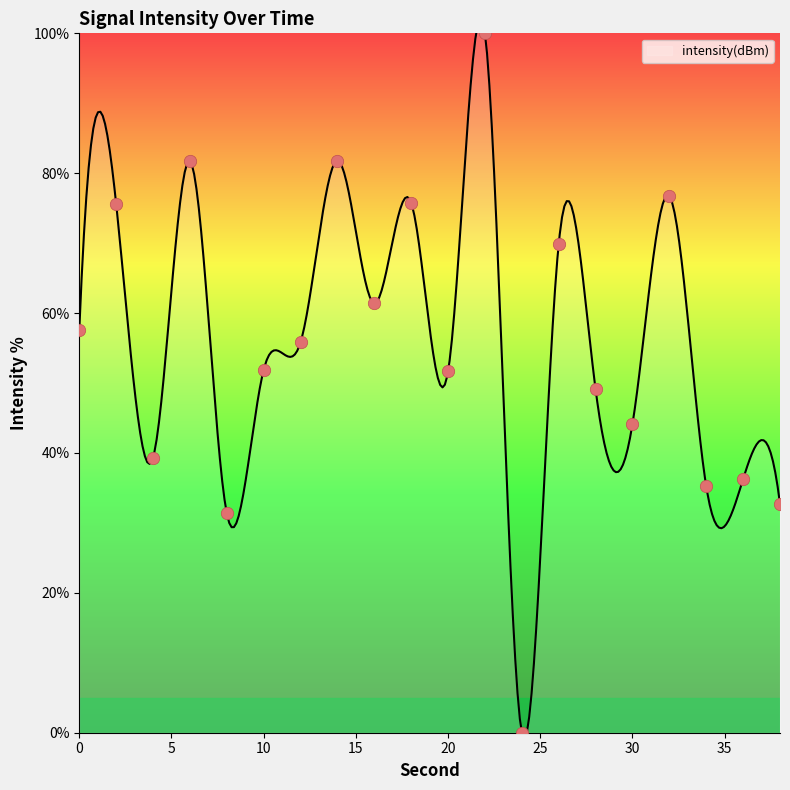

What is the change in value from 8 to 24?

-31.4